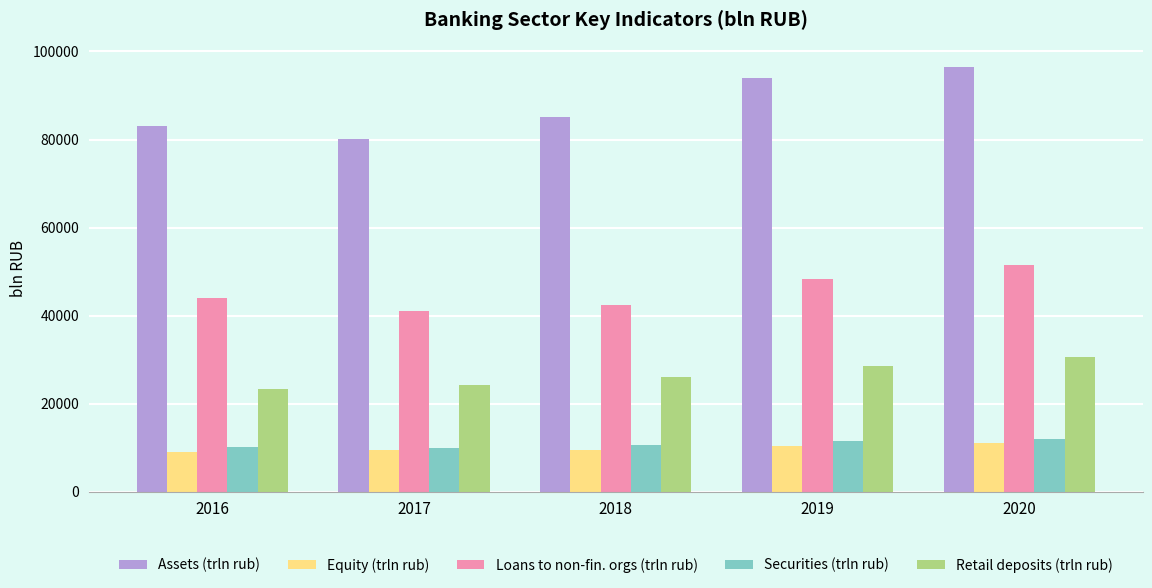

What is the difference between the highest and lowest values at 2016?

73991.2